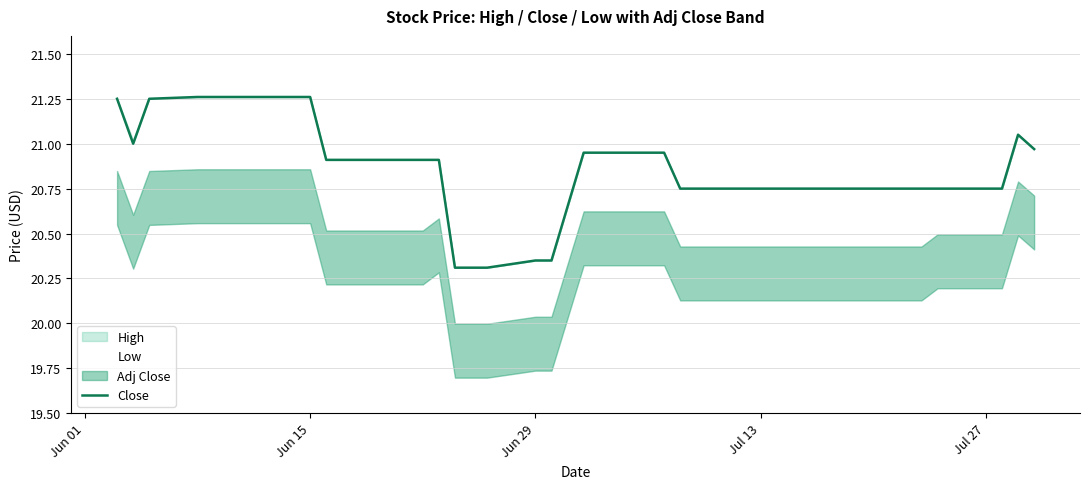

Does the chart have visible grid lines?

Yes